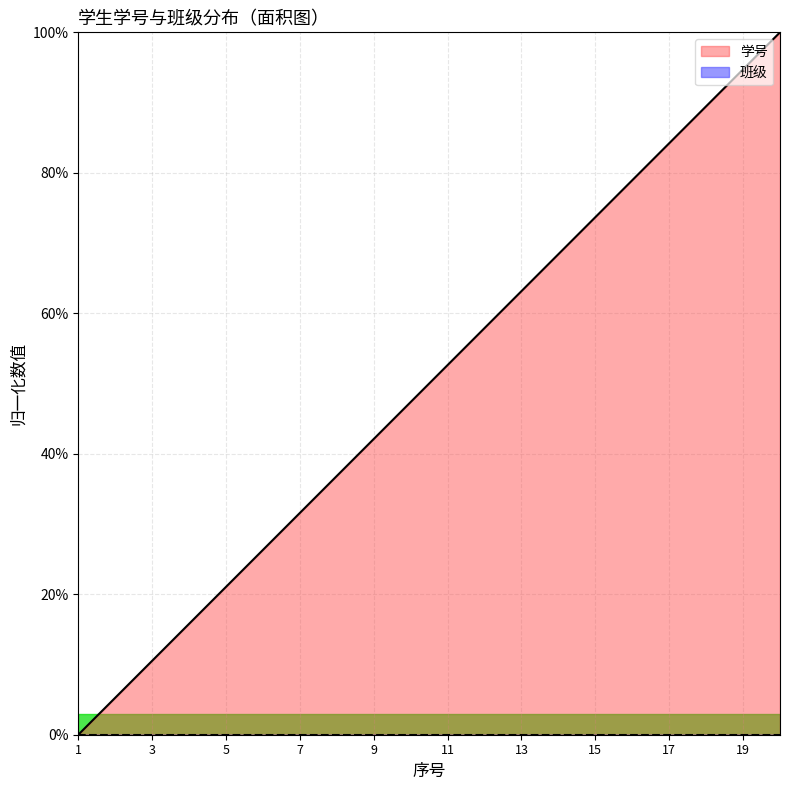

What is the maximum value shown in the chart?

1.0